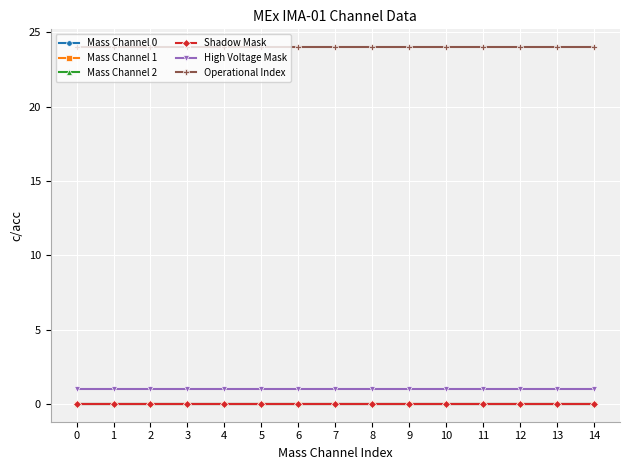

Is this an area chart (filled region under the line)?

No